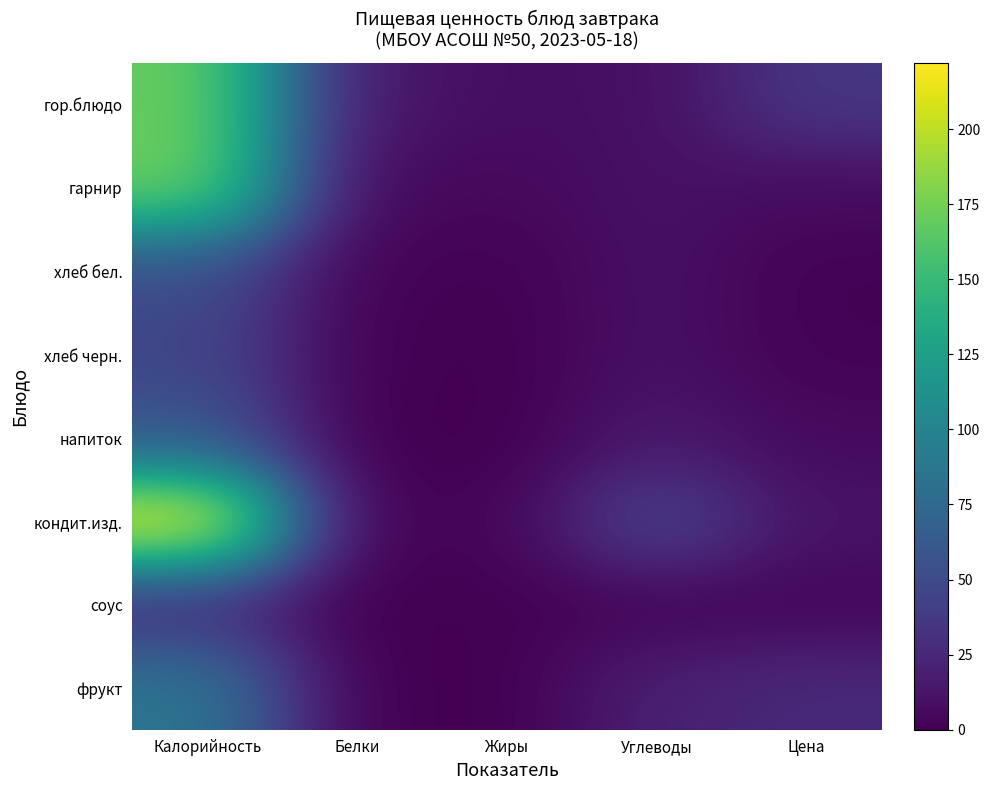

Rank the series by their maximum value, from lowest to highest.

соус, хлеб черн., хлеб бел., напиток, фрукт, гор.блюдо, гарнир, кондит.изд.